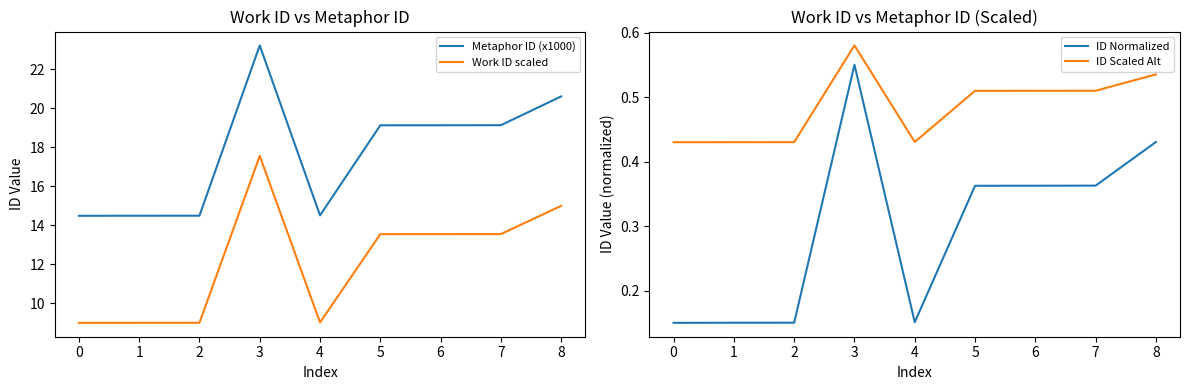

List the series in order of their peak value, lowest first.

ID Normalized, ID Scaled Alt, Work ID scaled, Metaphor ID (x1000)